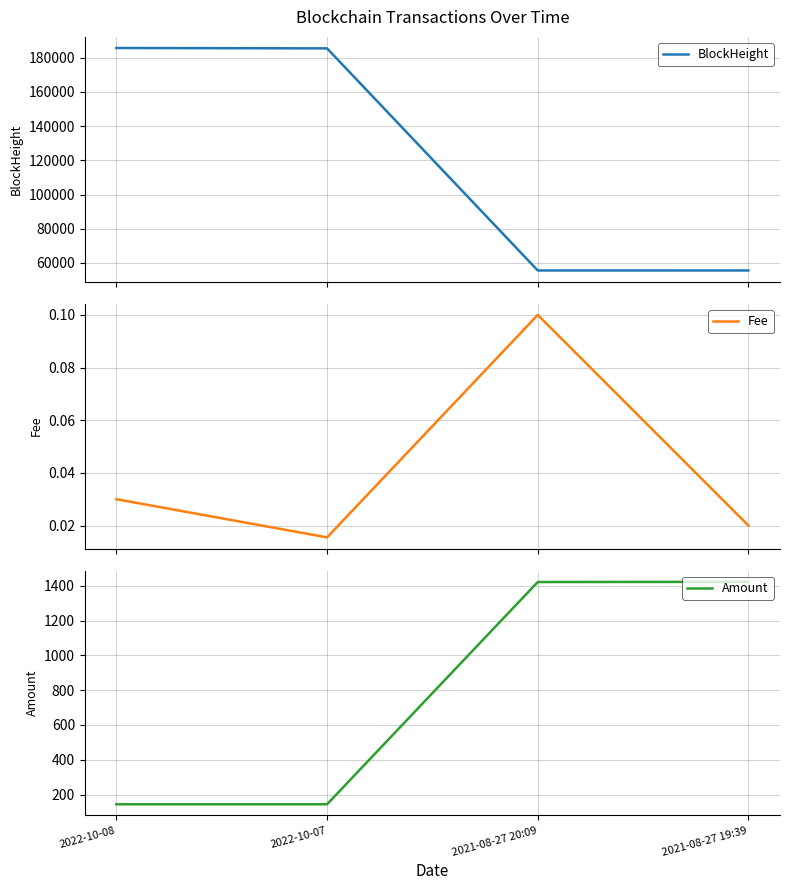

What are all the series names shown in the legend?

BlockHeight, Fee, Amount